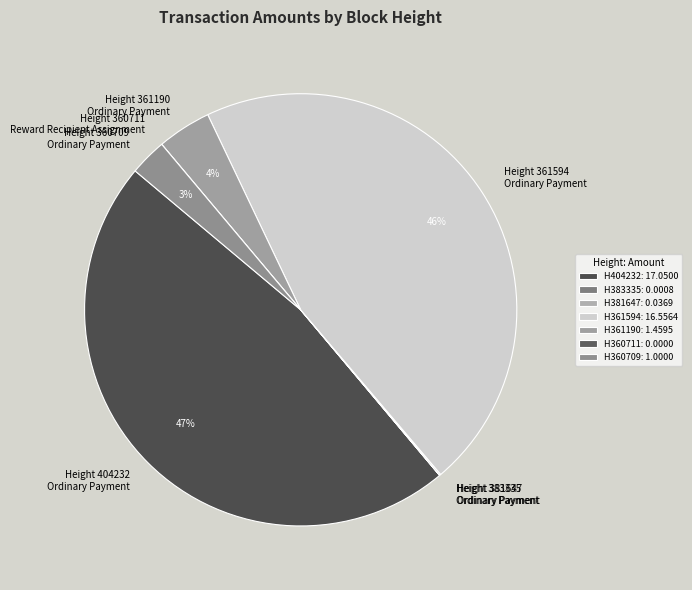

Does any single category account for the majority?

No